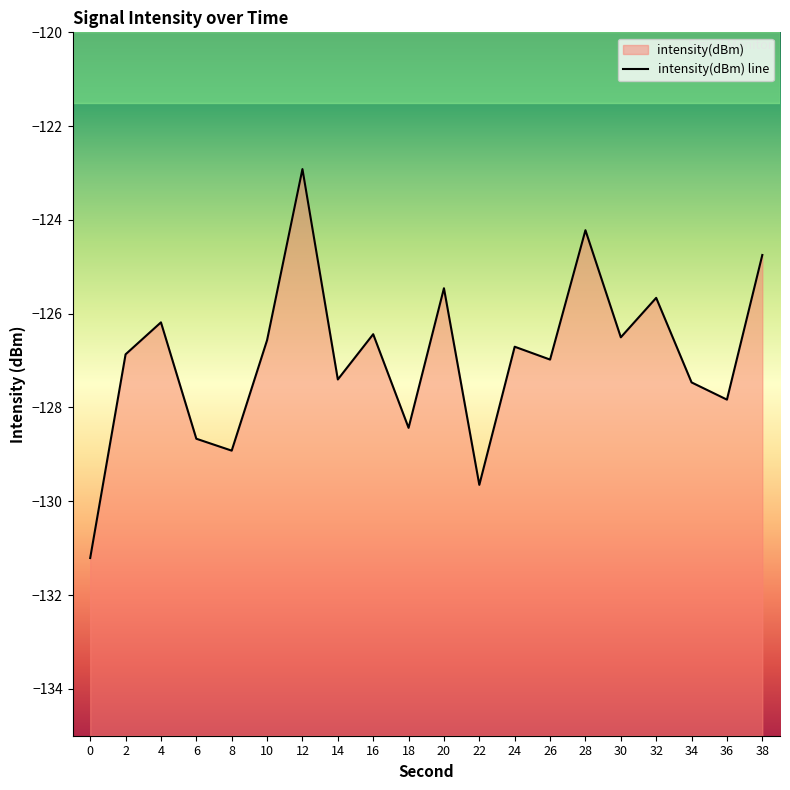

What is the change in value from 8 to 36?

+1.1